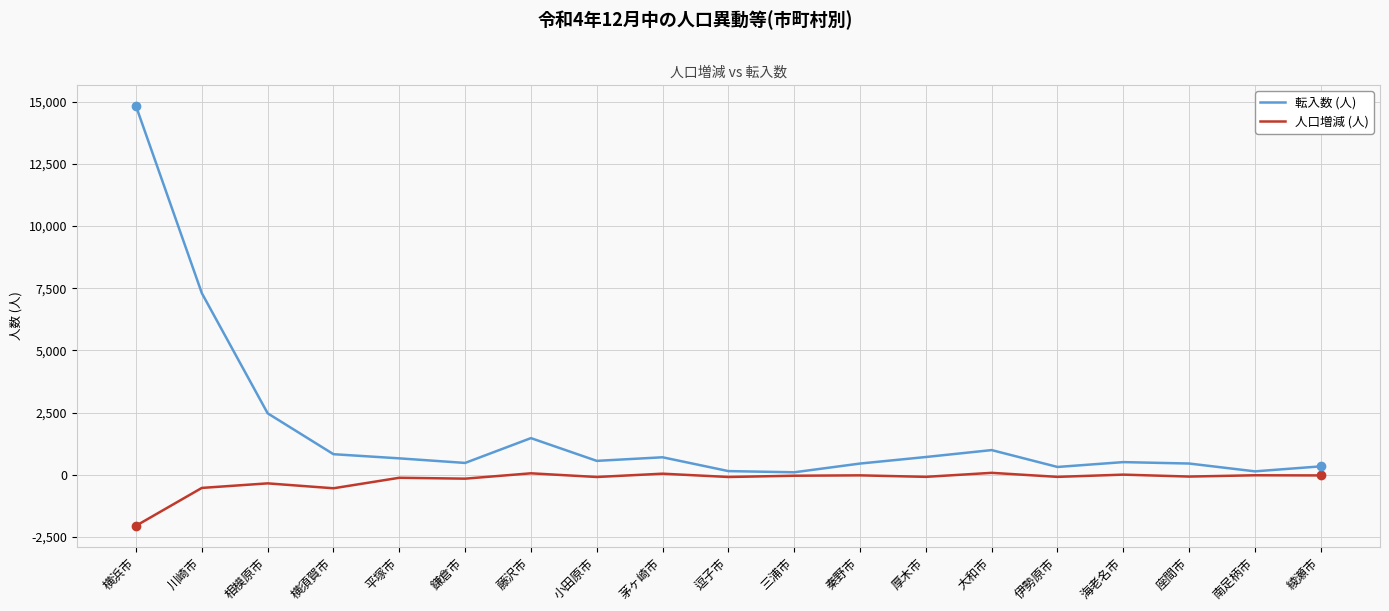

At which category is the sum across all series the highest?

横浜市